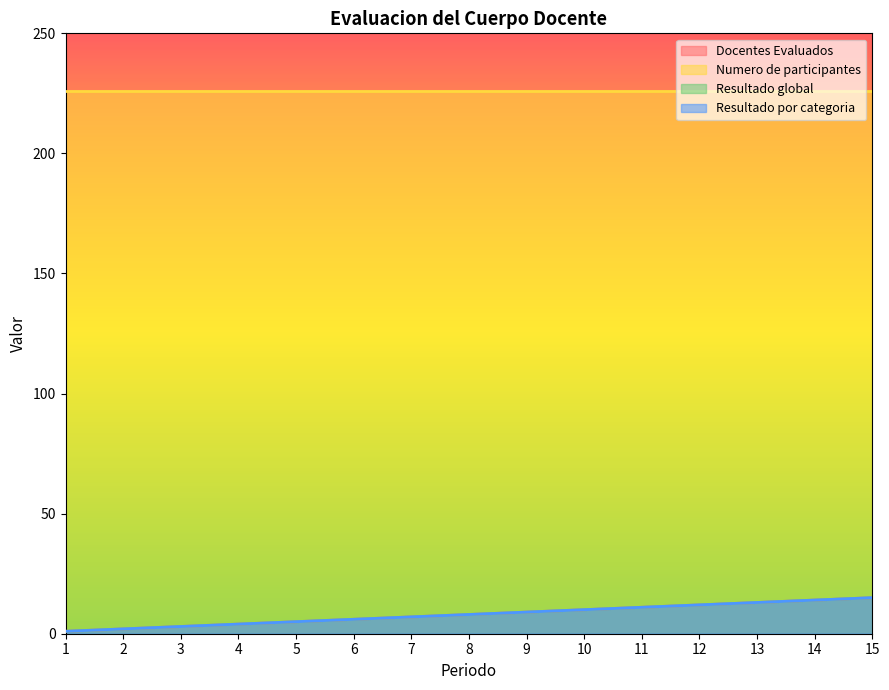

True or false: Resultado por categoria has more than 0 points higher than both neighbors.

False